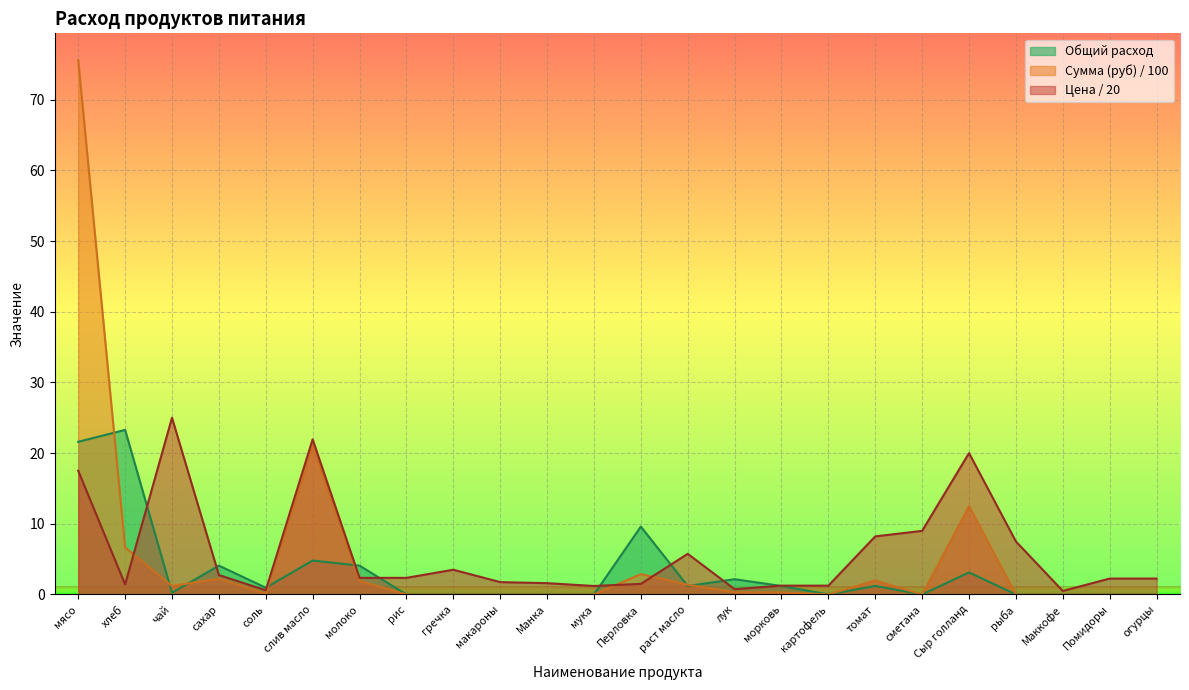

True or false: Сумма (руб) and Общий расход intersect in this chart.

True